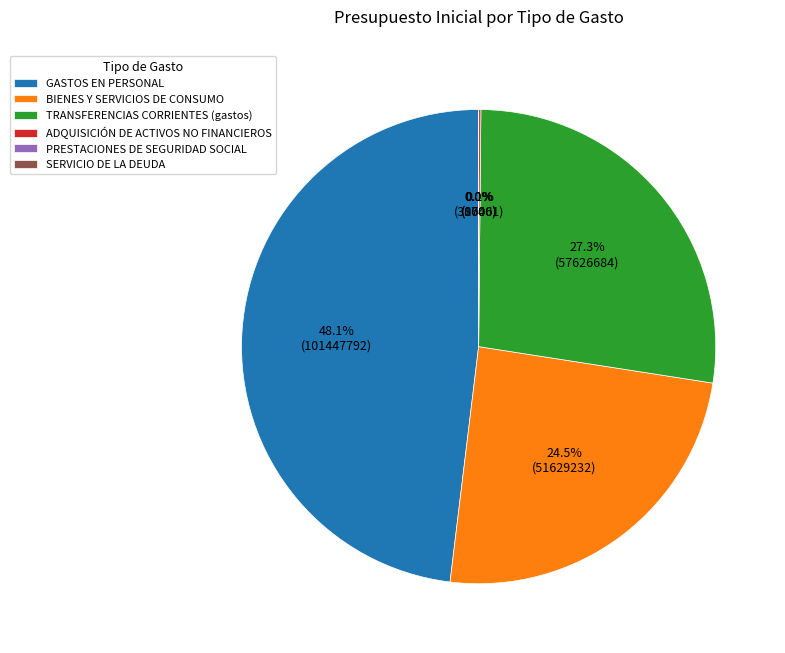

Is there a majority slice in this chart?

No